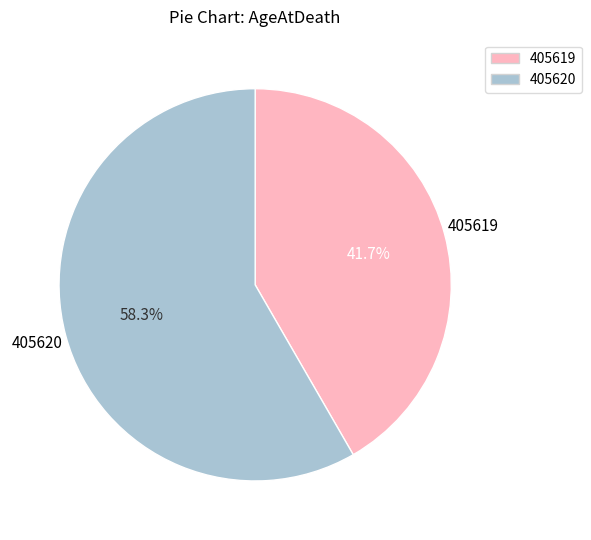

The 405620 slice represents 64% of the pie. True or false?

False